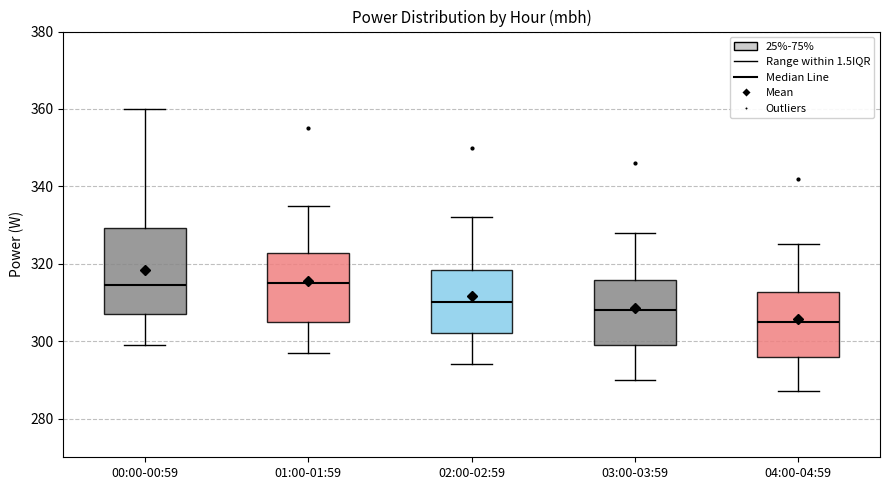

Reading left to right, read every box against the y-axis: the position of its median line, the range the box covers, and the ends of its whiskers. The values are not printed on the chart, so give them approximately, as read against the axis.

00:00-00:59: median 314, box 308 to 330, whiskers 300 to 360
01:00-01:59: median 316, box 306 to 322, whiskers 298 to 336
02:00-02:59: median 310, box 302 to 318, whiskers 294 to 332
03:00-03:59: median 308, box 300 to 316, whiskers 290 to 328
04:00-04:59: median 306, box 296 to 312, whiskers 288 to 326